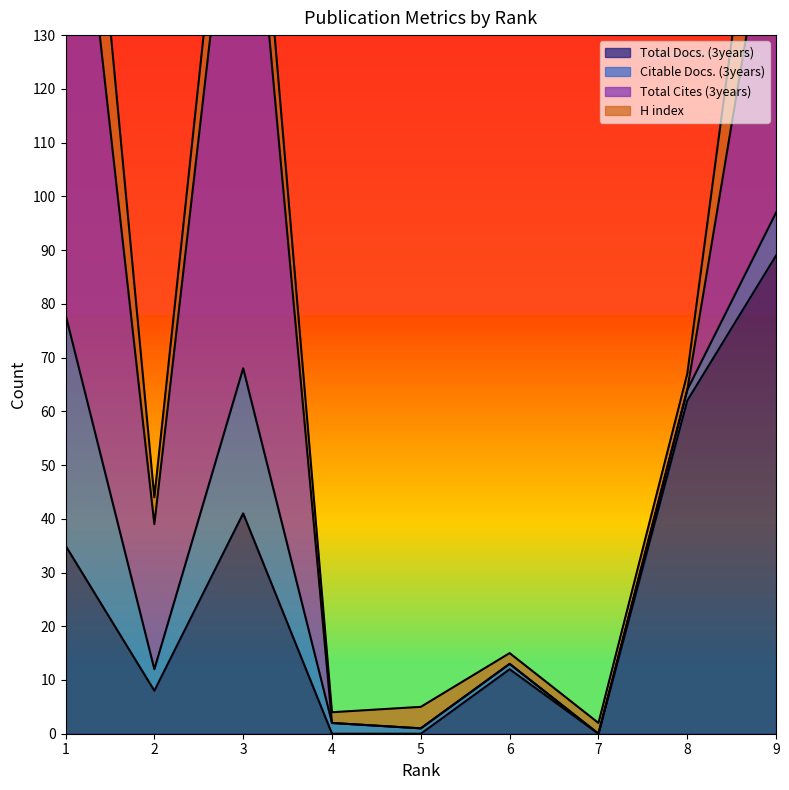

How many positive values does the Total Docs. (3years) series have?

6